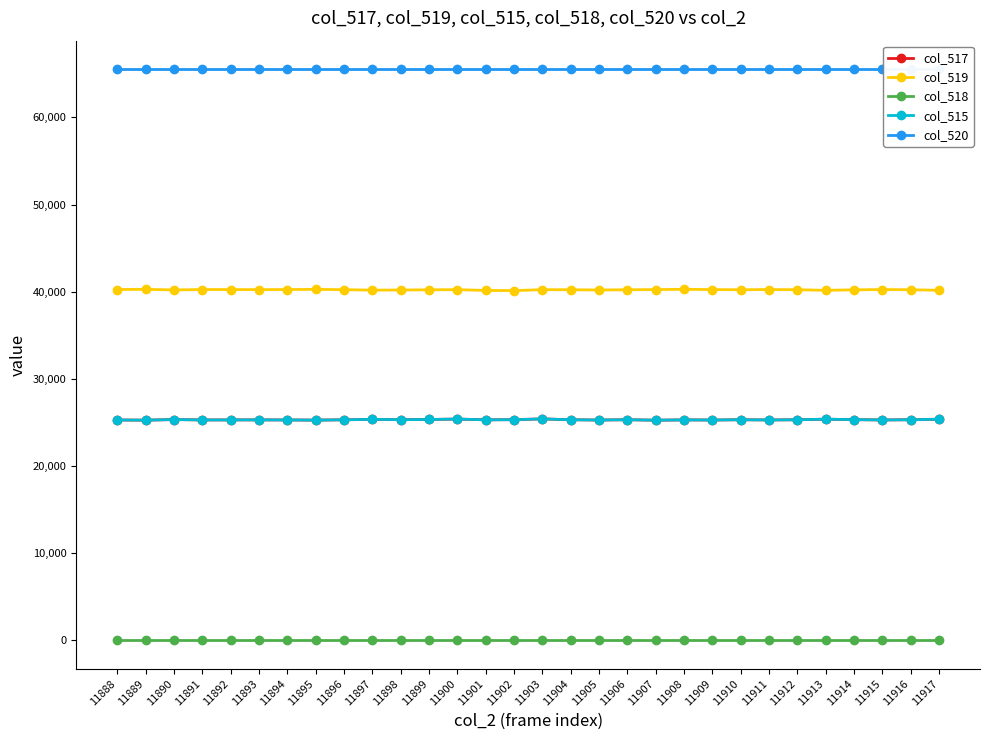

What are all the series names shown in the legend?

col_517, col_519, col_518, col_515, col_520